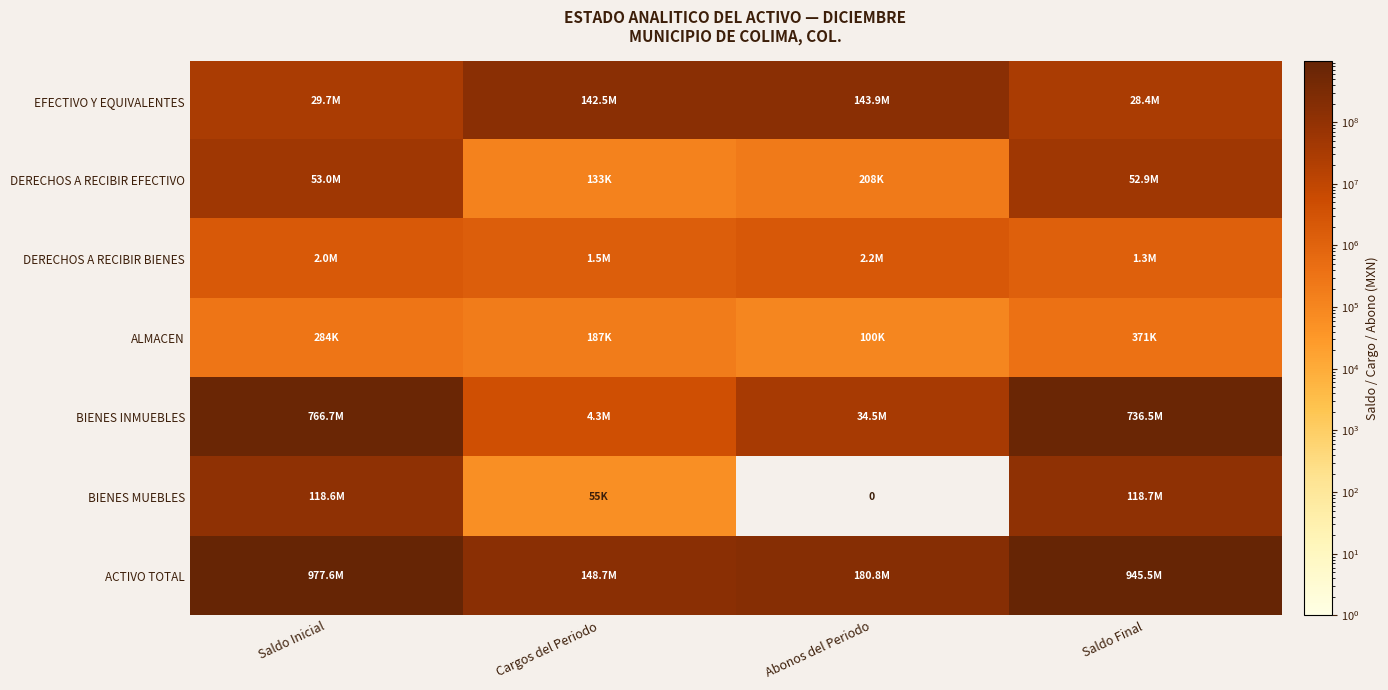

What is the sum of the DERECHOS A RECIBIR BIENES values at Cargos del Periodo and Saldo Final?

2763558.2